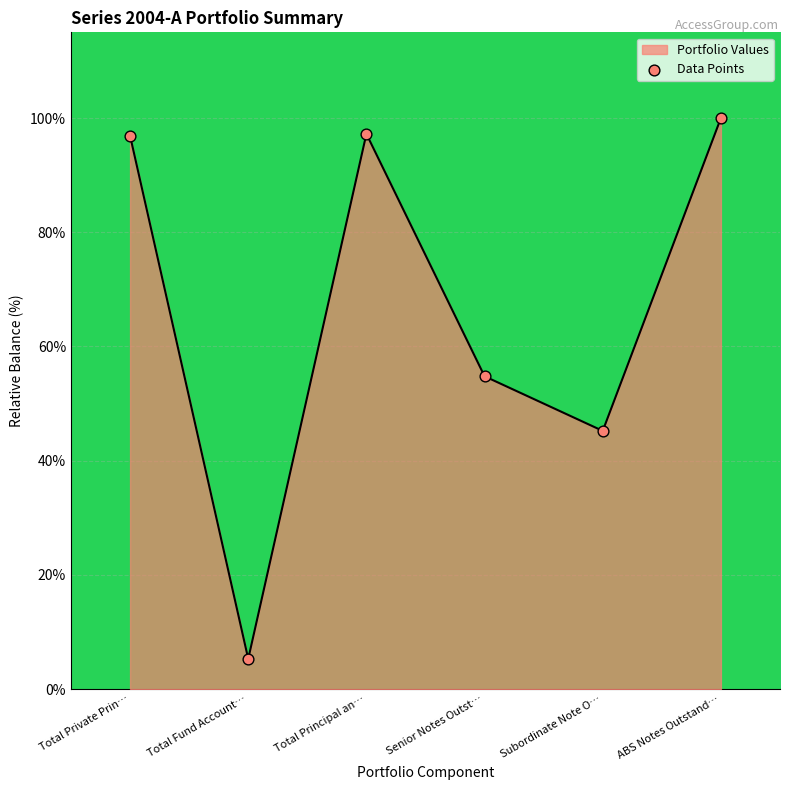

Approximately how many times larger is the value at Senior Notes Outst… compared to ABS Notes Outstand…?

0.5